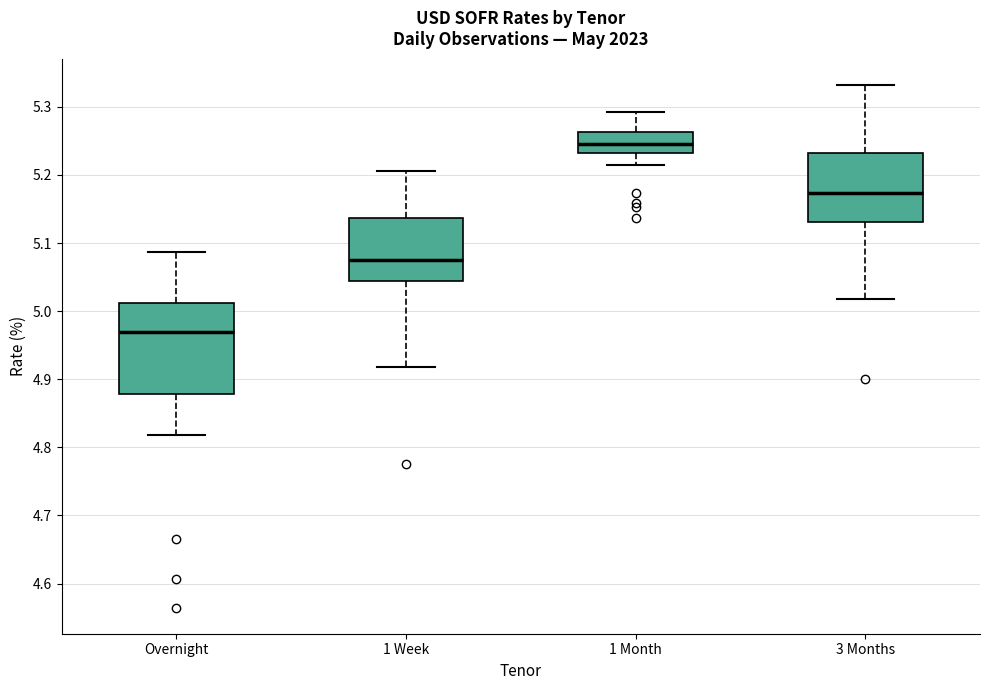

Where does the median line of the box for 1 Month sit on the y-axis? The values are not printed on the chart, so give them approximately, as read against the axis.

5.25